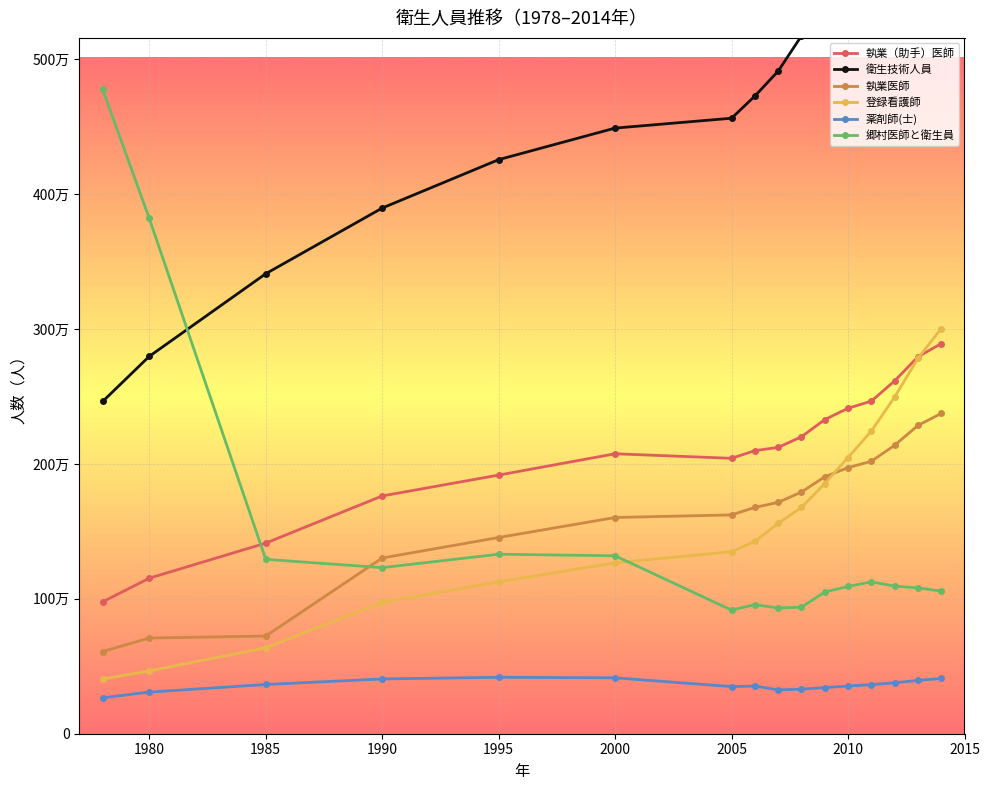

What is the spread (max minus min) of values at 1985?

3045765